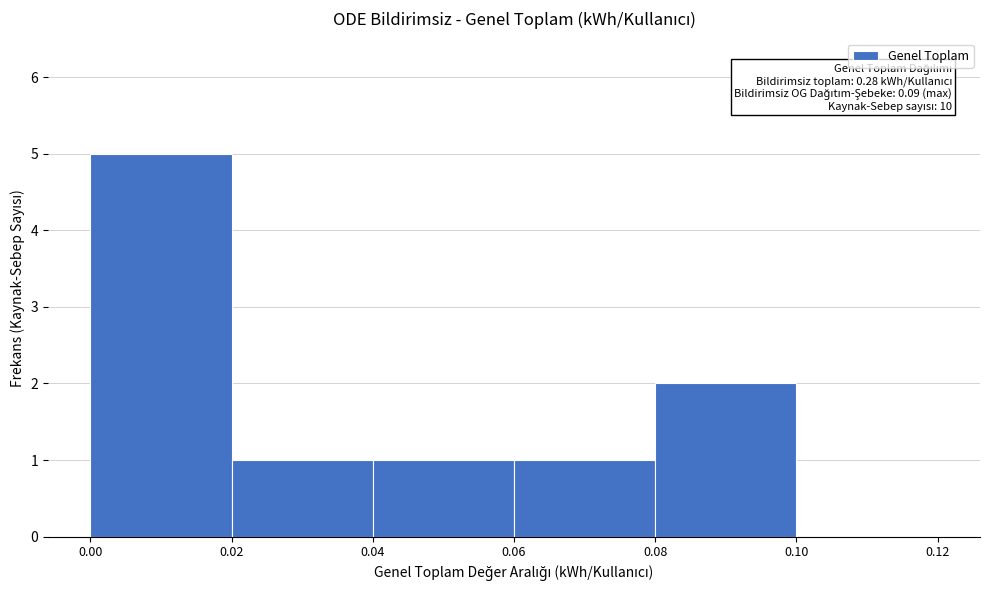

Which range on the x-axis has the tallest bar?

0.00 to 0.02